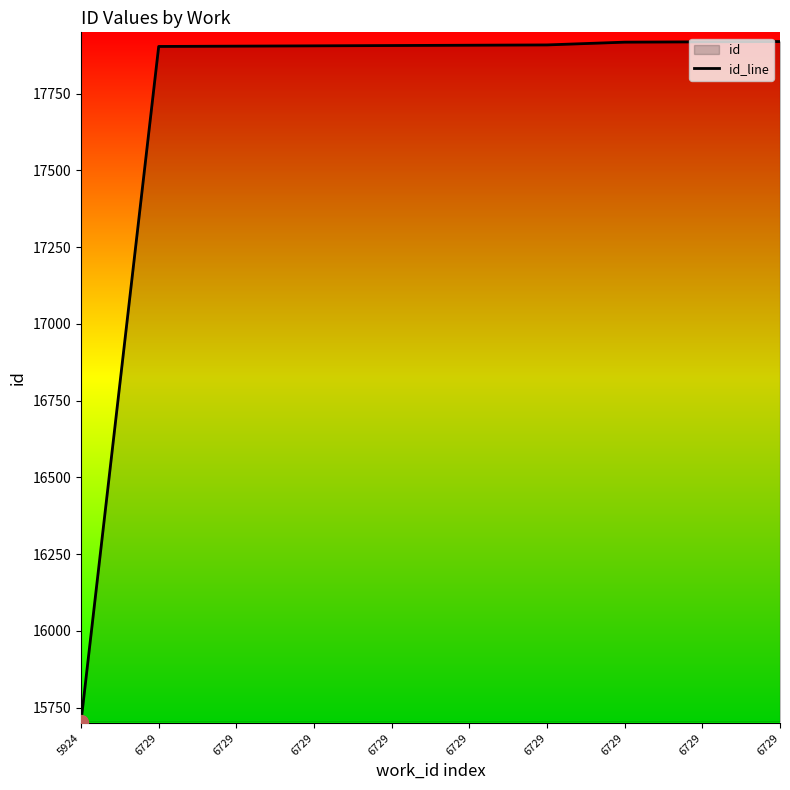

What is the change in value from 6729 to 6729?

+1